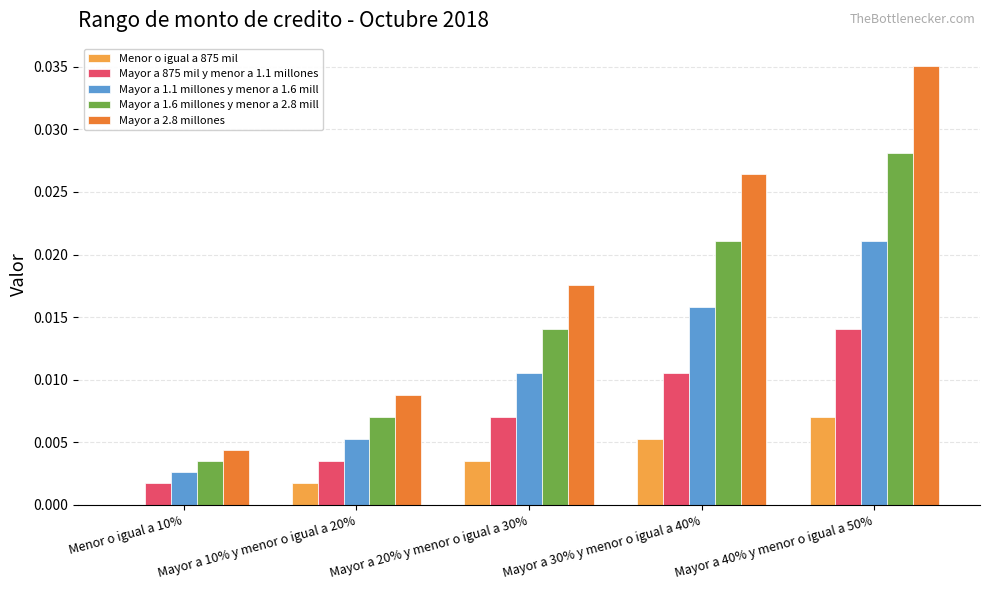

Which series changed the most between Menor o igual a 10% and Mayor a 30% y menor o igual a 40%?

Mayor a 2.8 millones